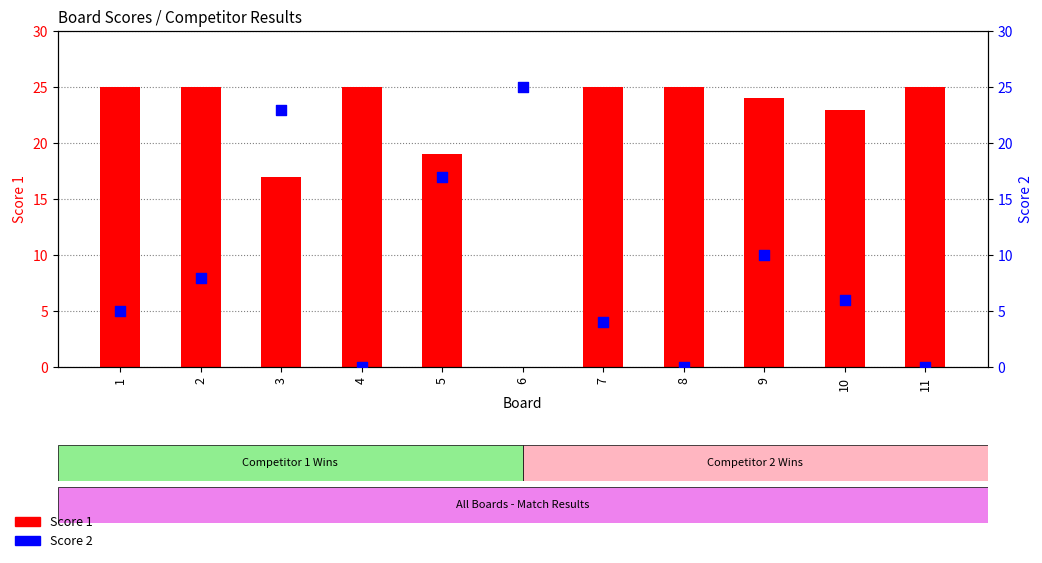

Which series contains the highest Y value?

Score 1